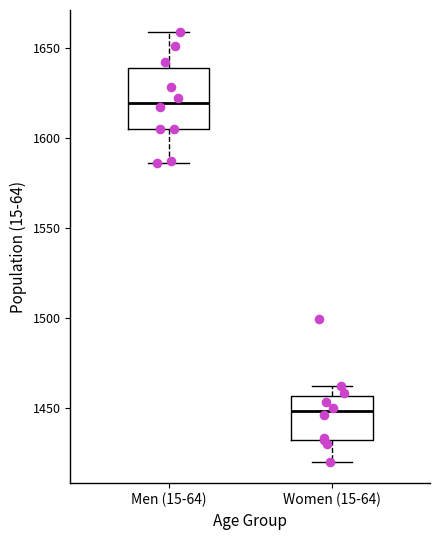

Reading left to right, read every box against the y-axis: the position of its median line, the range the box covers, and the ends of its whiskers. The values are not printed on the chart, so give them approximately, as read against the axis.

Men (15-64): median 1620, box 1605 to 1640, whiskers 1585 to 1660
Women (15-64): median 1450, box 1430 to 1455, whiskers 1420 to 1460